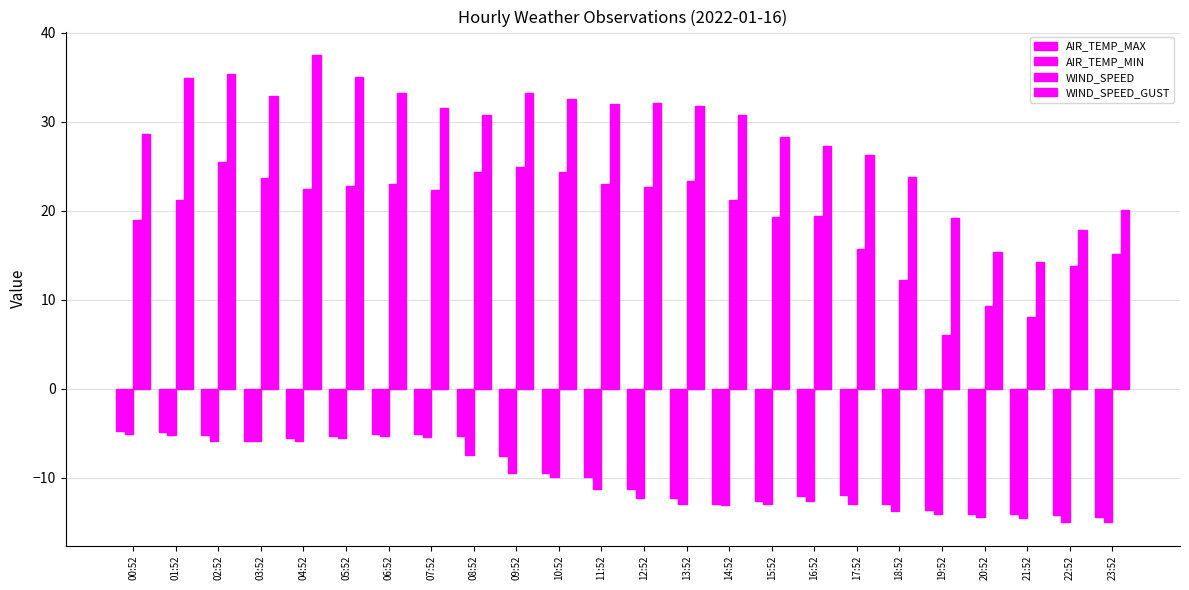

Which series has the widest spread of values?

WIND_SPEED_GUST